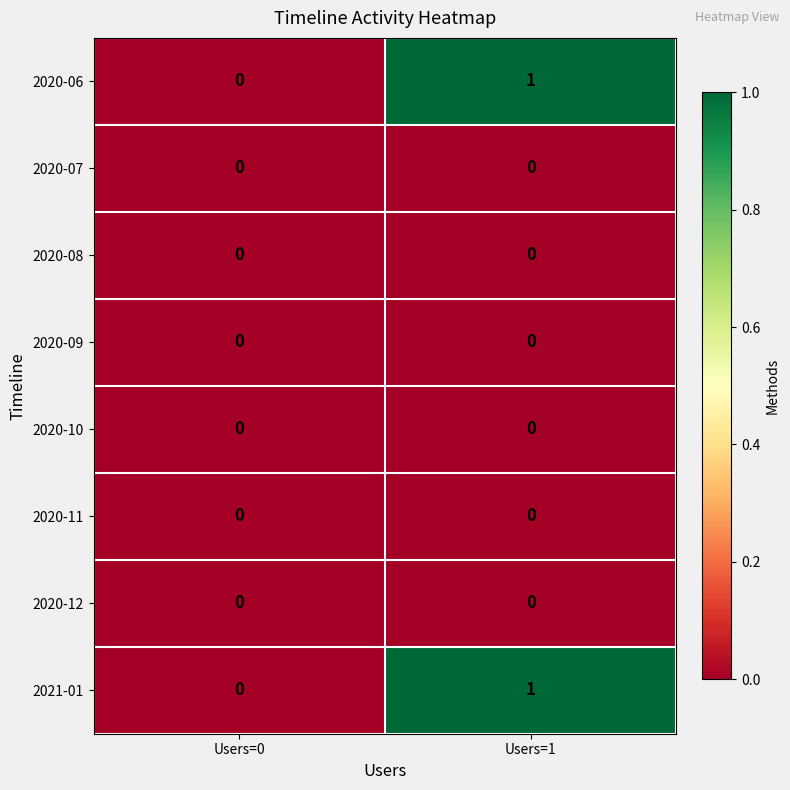

Reading left to right, list all the values displayed in this chart.

2020-06: 0	1
2020-07: 0	0
2020-08: 0	0
2020-09: 0	0
2020-10: 0	0
2020-11: 0	0
2020-12: 0	0
2021-01: 0	1